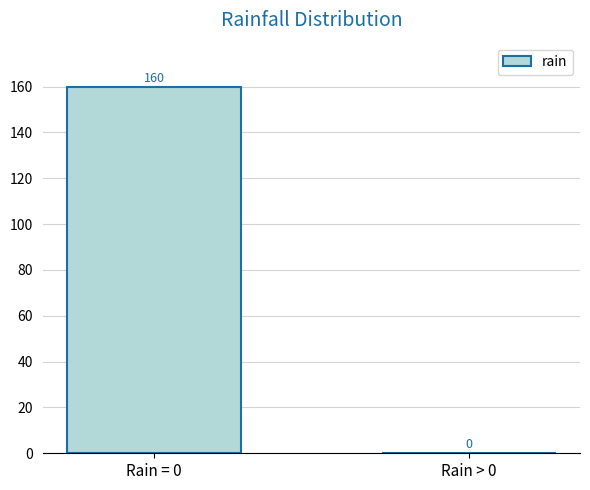

What is the greatest value displayed?

160